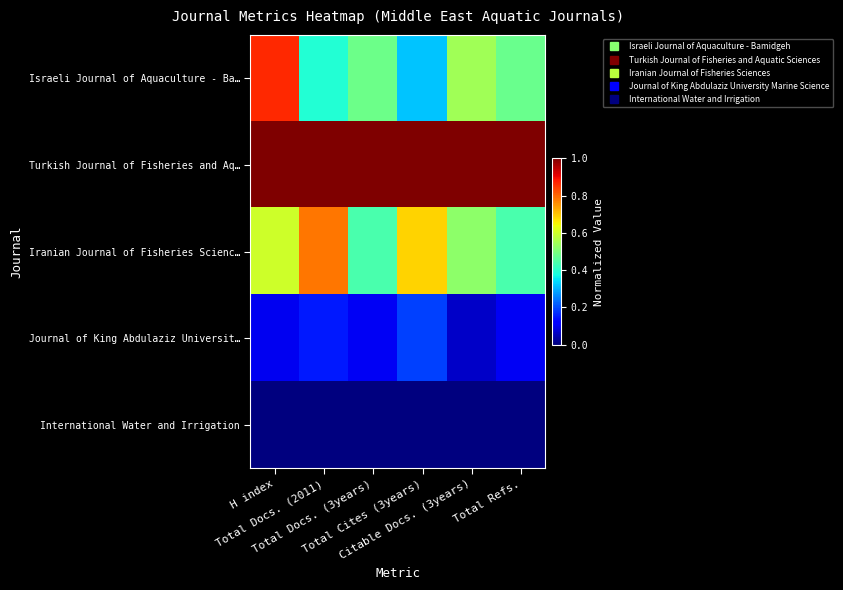

Which category has the lowest value across all series?

H index